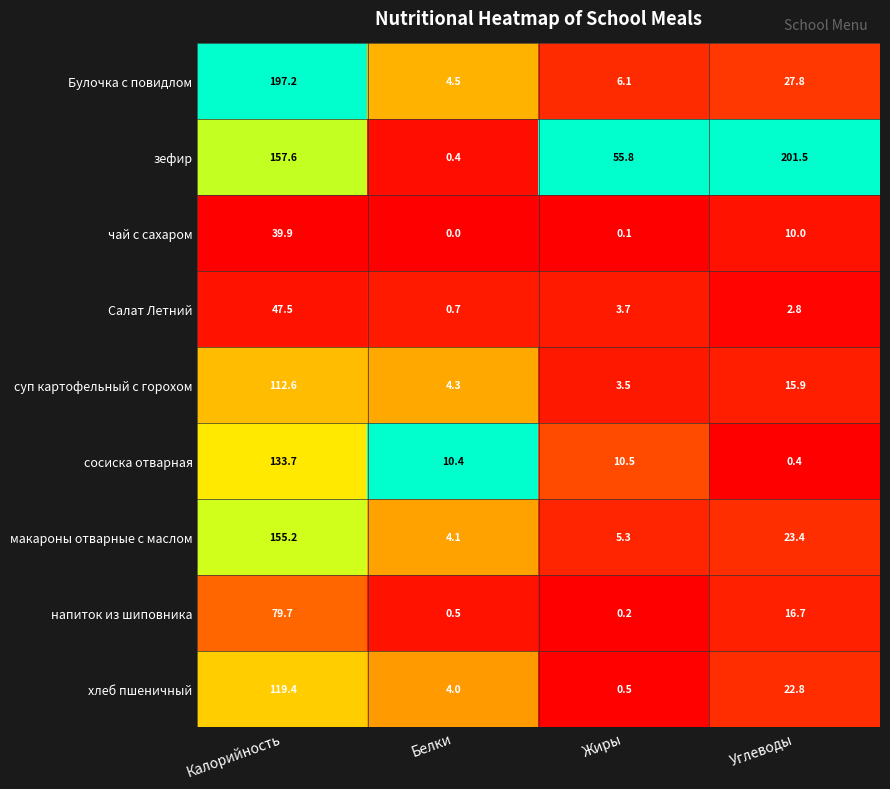

Which series has the largest total across all categories?

зефир